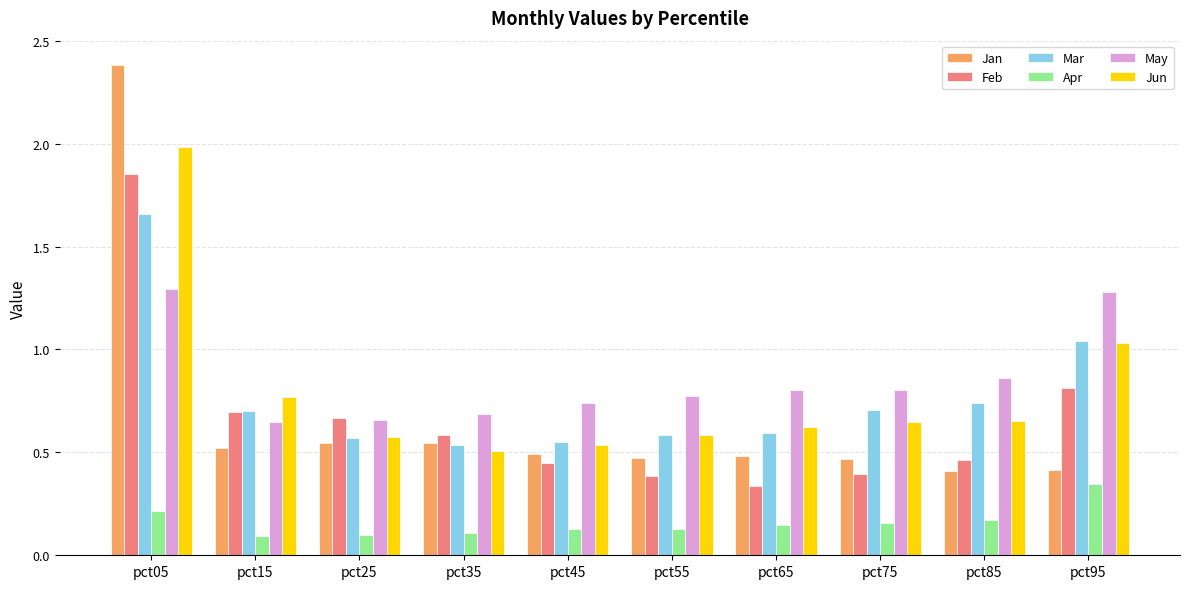

What is the maximum value for Jan?

2.4